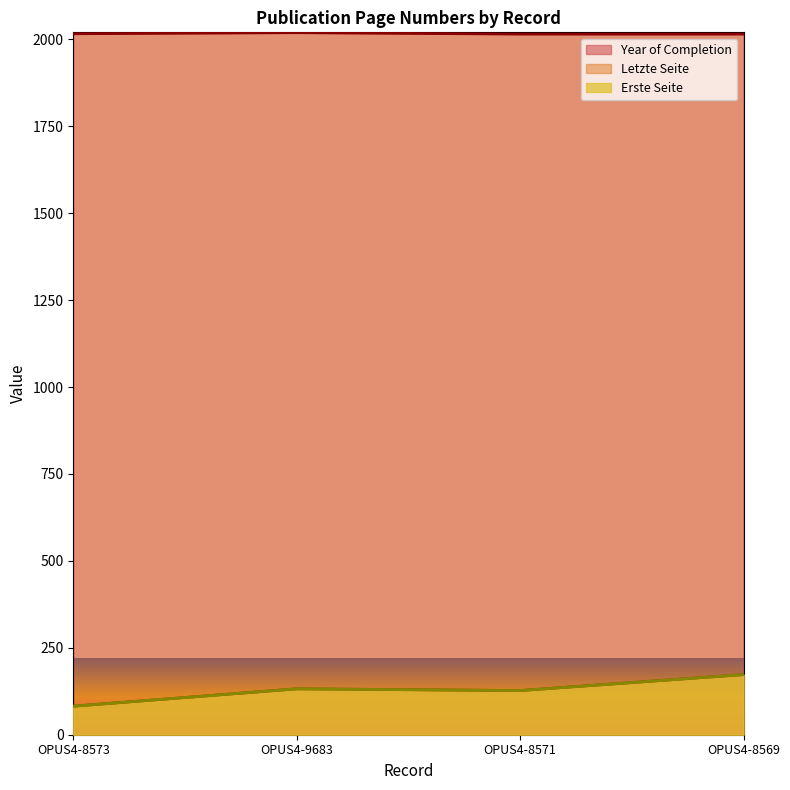

Which category has the highest value in the Letzte Seite series?

OPUS4-8569